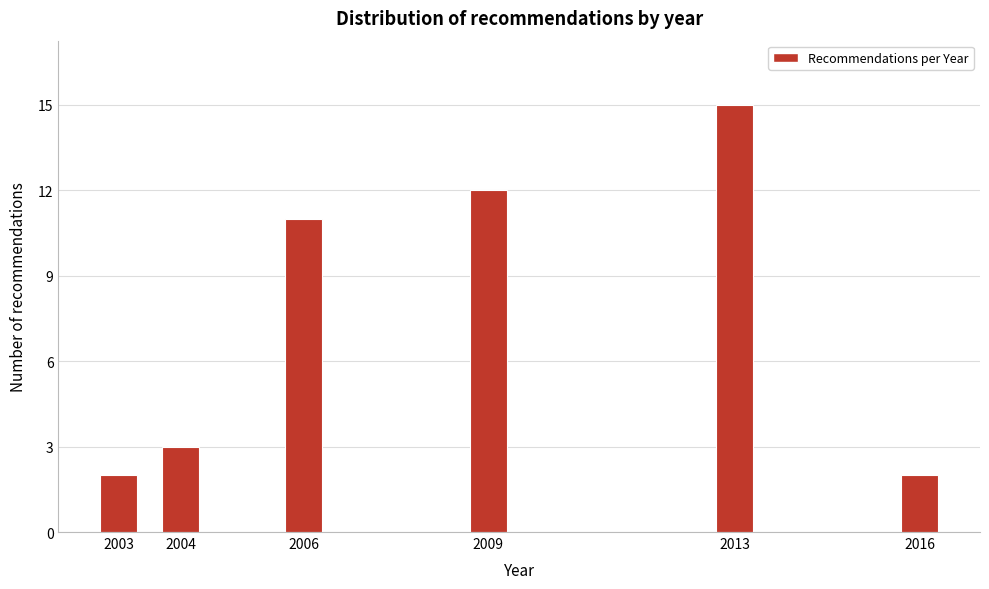

Reading left to right, list all the values displayed in this chart.

2	3	11	12	15	2